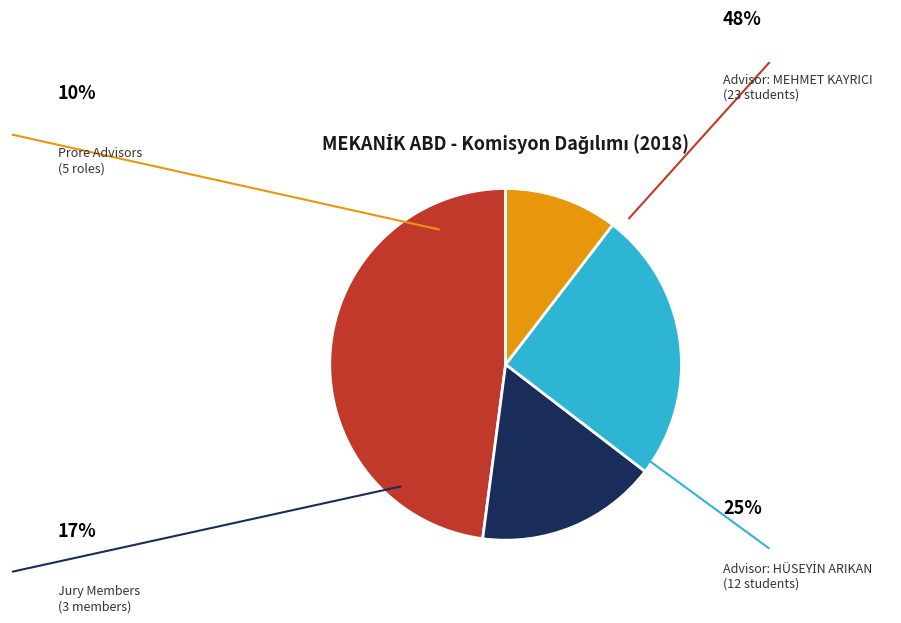

Rank the categories by value from highest to lowest.

BİTİRME PROJESİ (MEHMET KAYRICI), BİTİRME PROJESİ (HÜSEYİN ARIKAN), Jüri, Prore Danışmanı